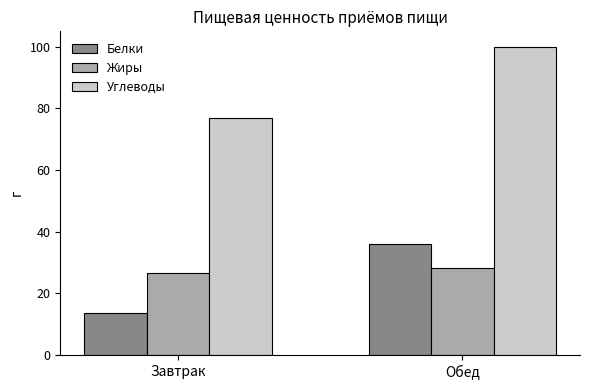

Reading left to right, what are all the values shown in this chart?

Белки: 13.8	36.2
Жиры: 26.7	28.3
Углеводы: 77.0	100.0